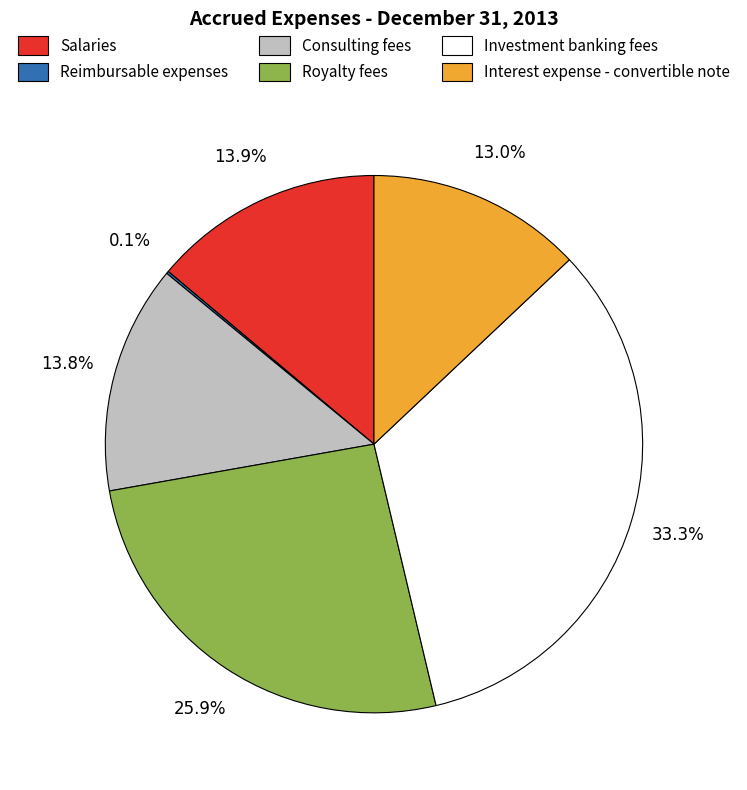

What is the ratio of the value at Royalty fees to the value at Investment banking fees?

0.8